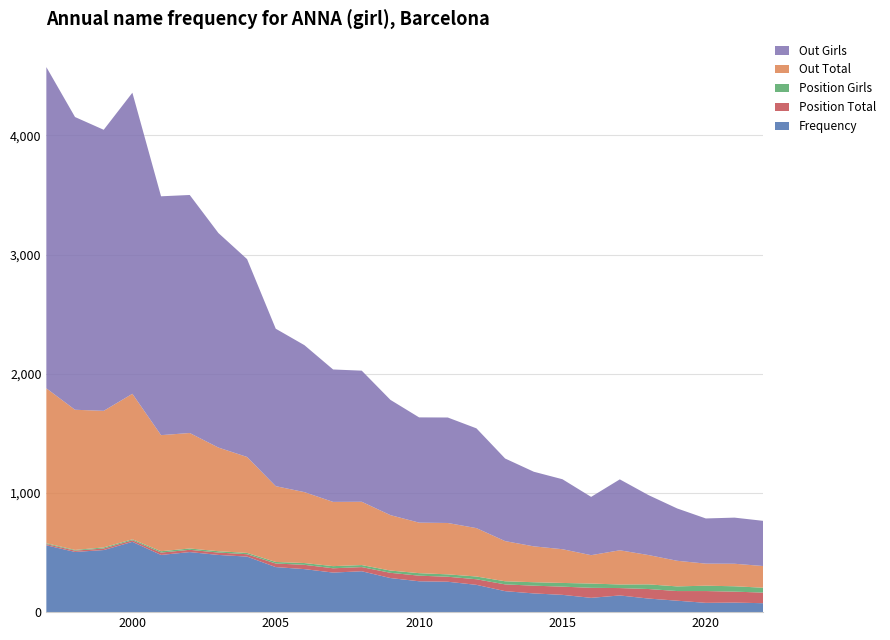

What is the highest value of the Frequency series?

590